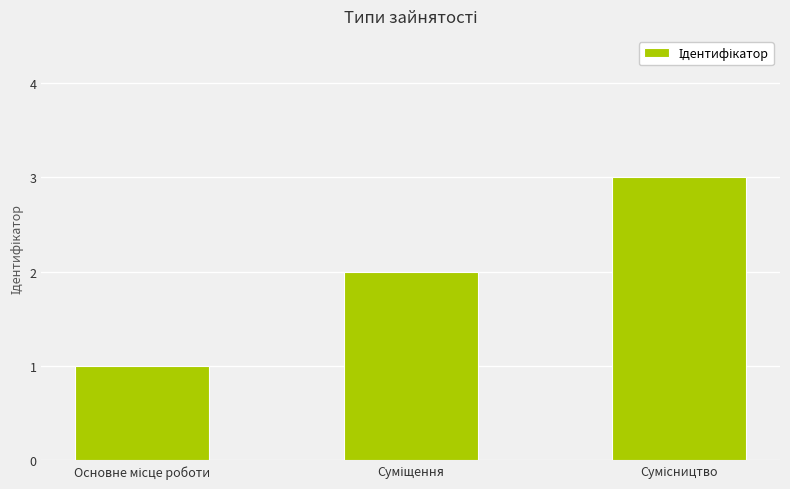

What is the maximum value shown in the chart?

3